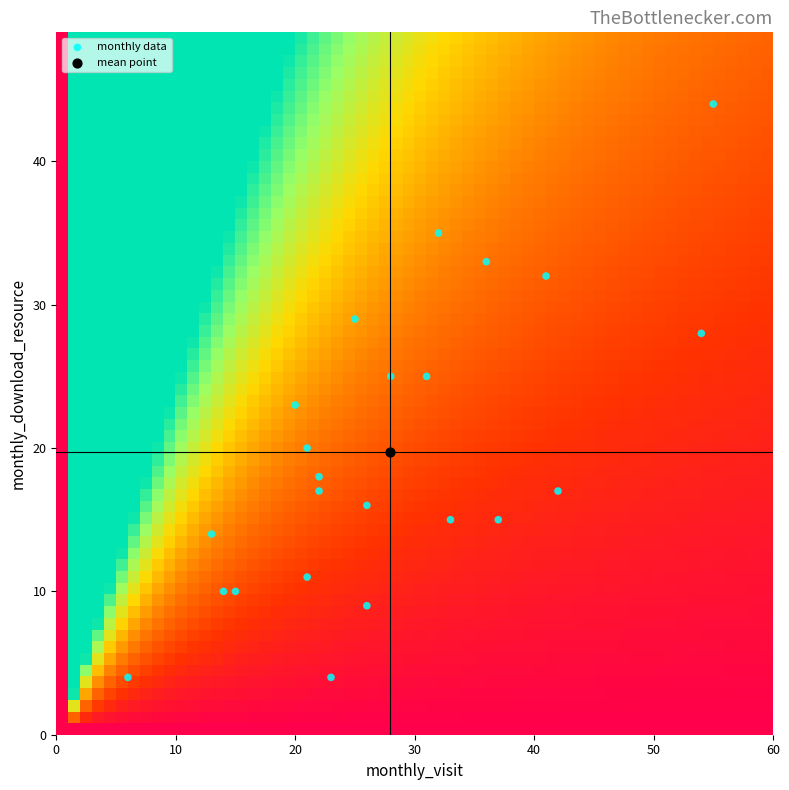

What are all the series names shown in the legend?

monthly data, mean point